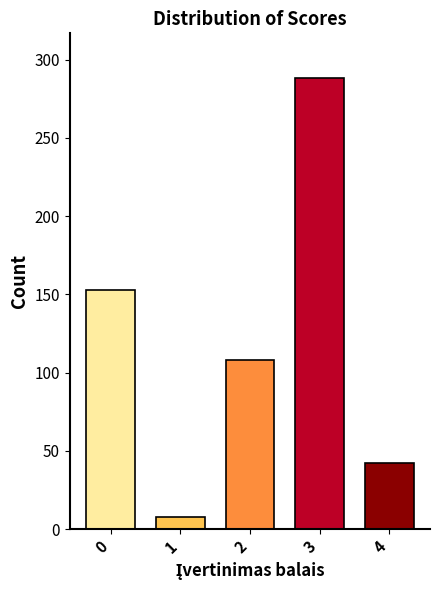

Reading left to right, extract all data points from this chart.

153	8	108	288	42